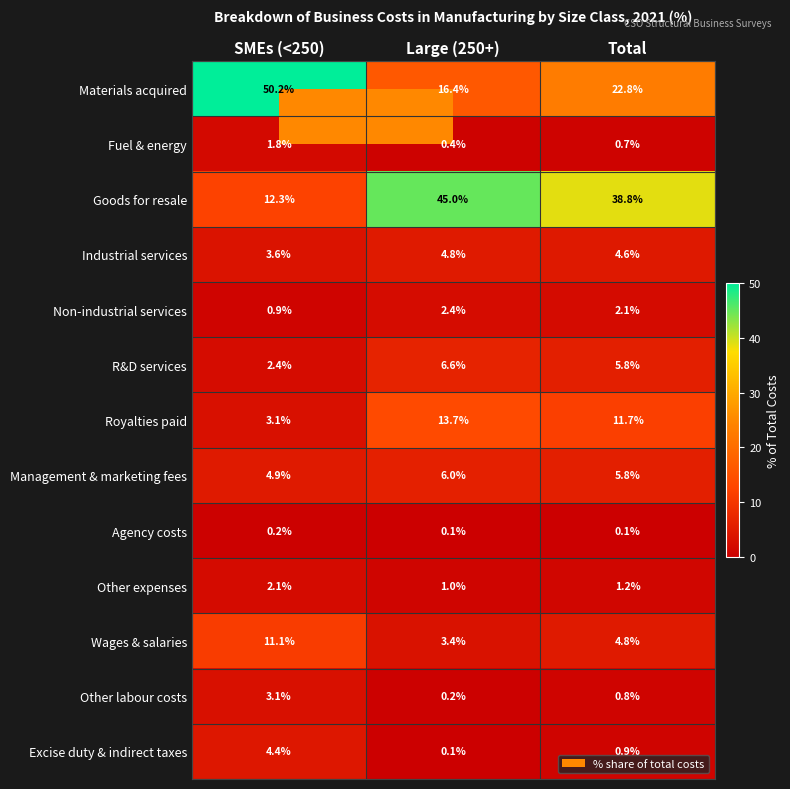

Which category has the highest value in the Other expenses series?

SMEs (<250)